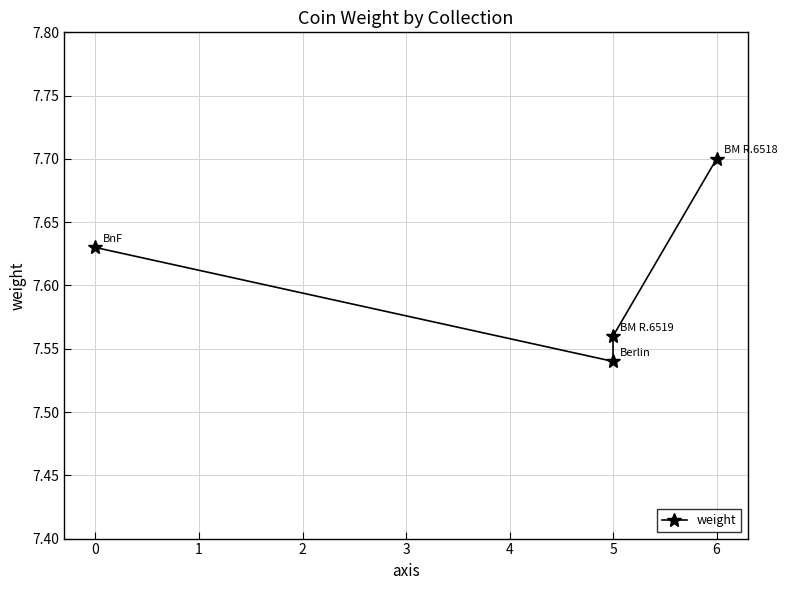

How many lines are shown in the chart?

1